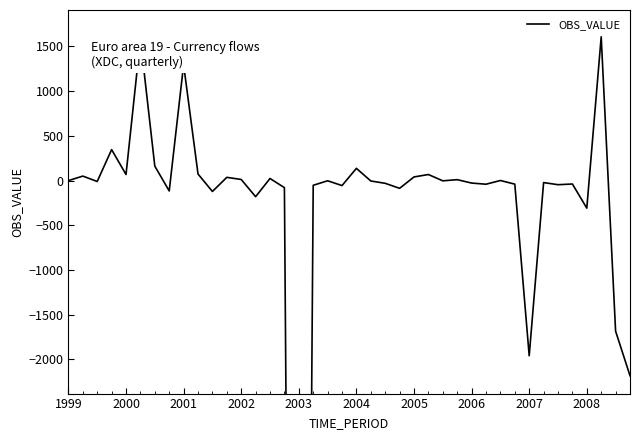

What position from the left is 35?

36